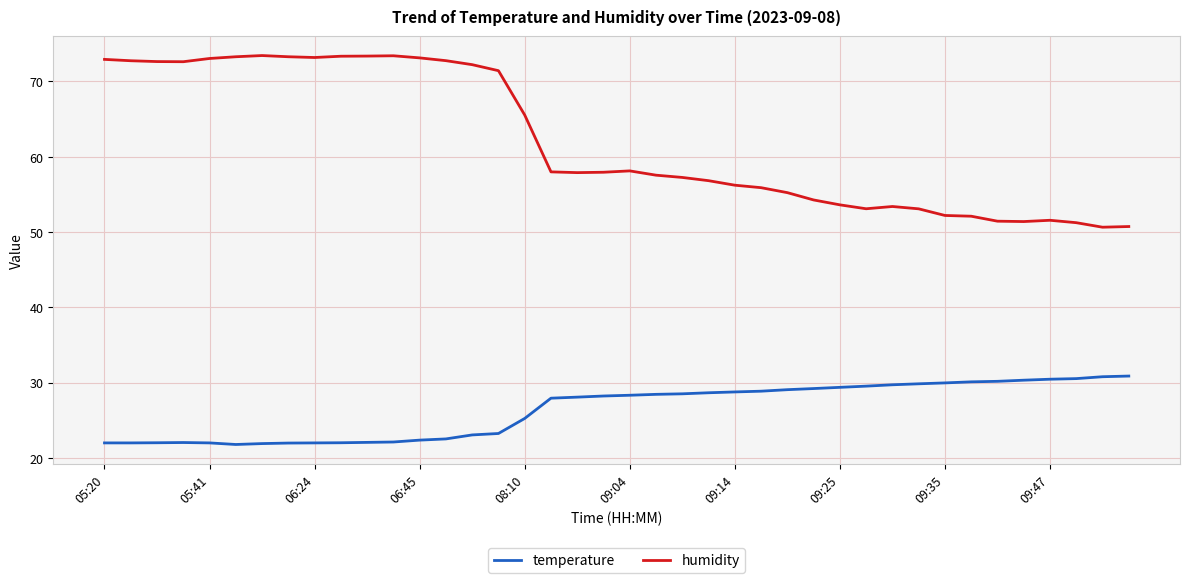

True or false: humidity and temperature intersect in this chart.

False